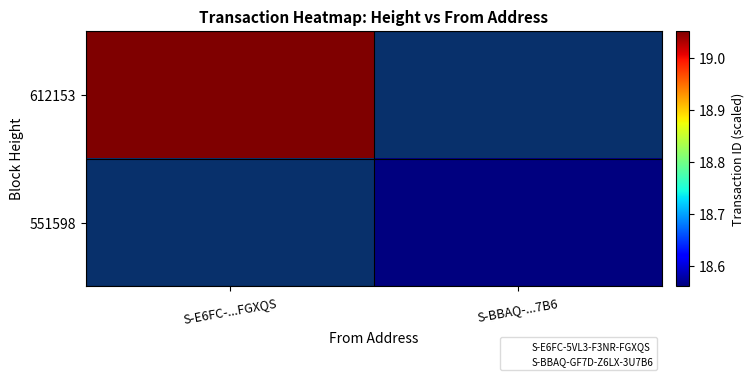

How many series are shown in this chart?

2